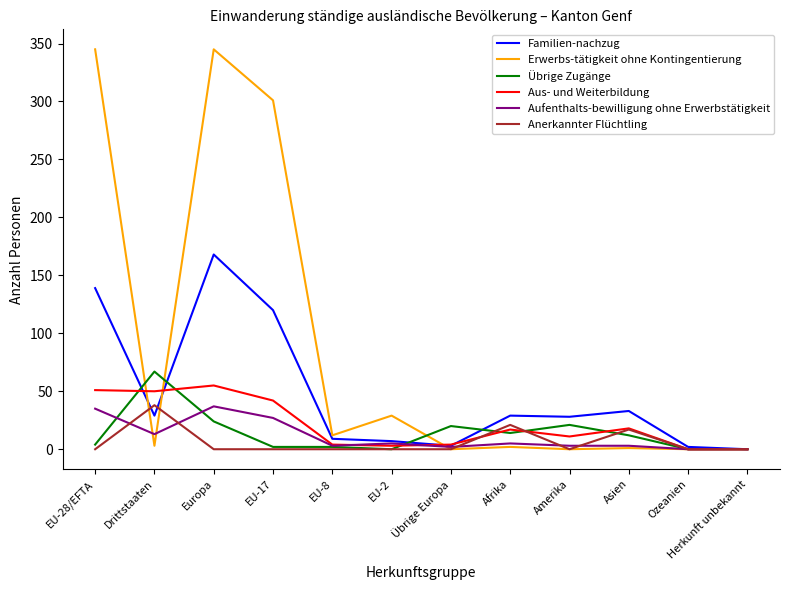

What is the approximate value of Erwerbs-tätigkeit ohne Kontingentierung at Afrika?

2